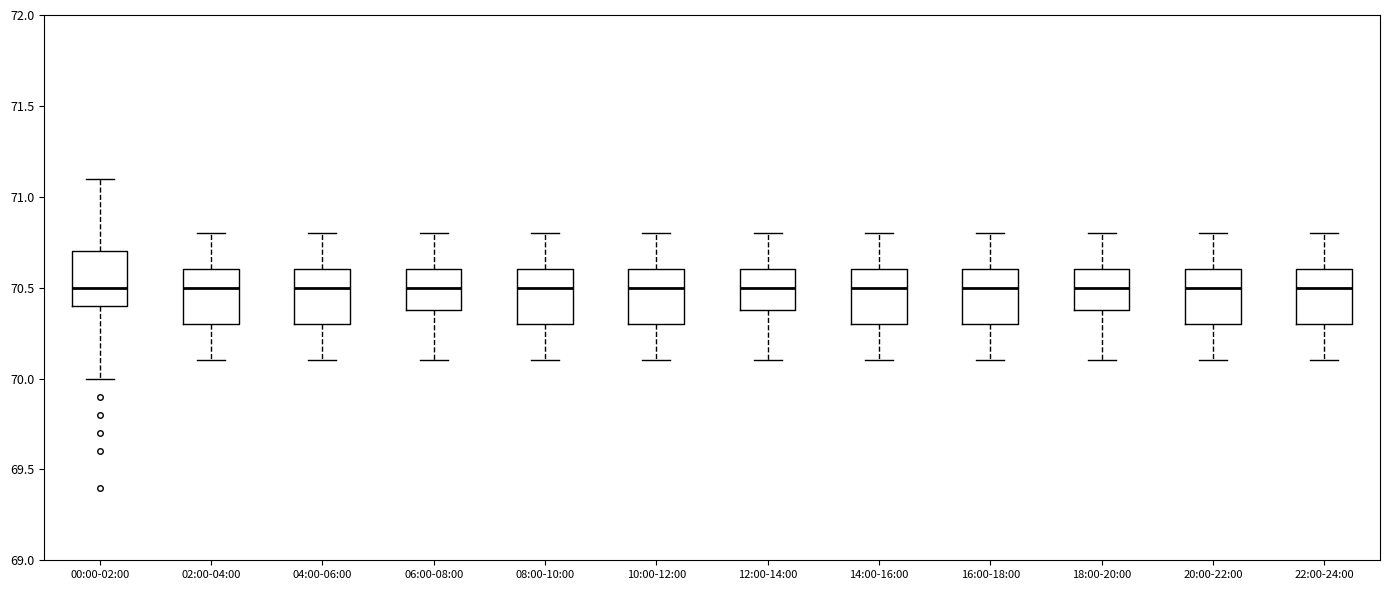

Where is the upper edge of the box for 16:00-18:00 on the y-axis? The values are not printed on the chart, so give them approximately, as read against the axis.

70.6